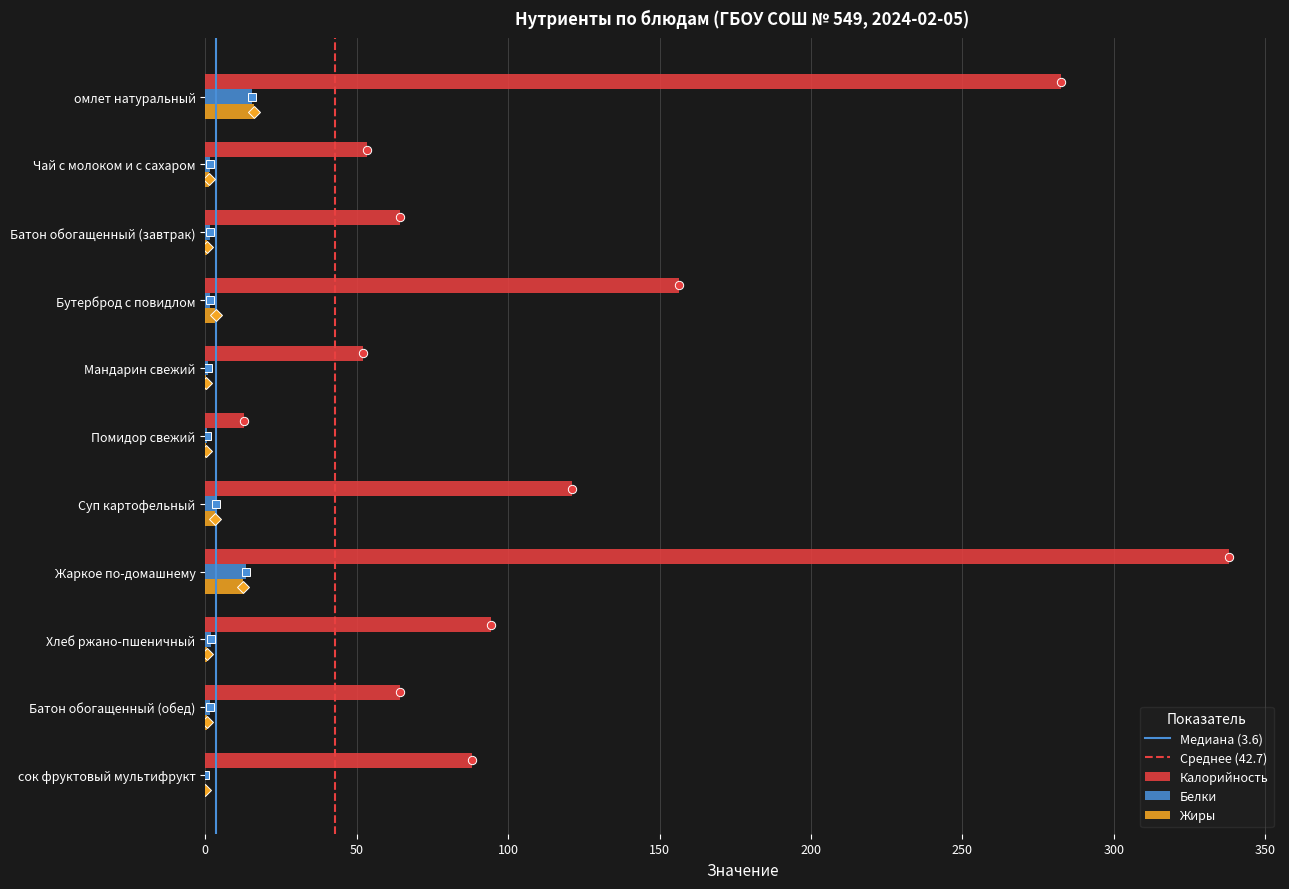

Between Бутерброд с повидлом and Хлеб ржано-пшеничный, which series saw the biggest shift?

Калорийность